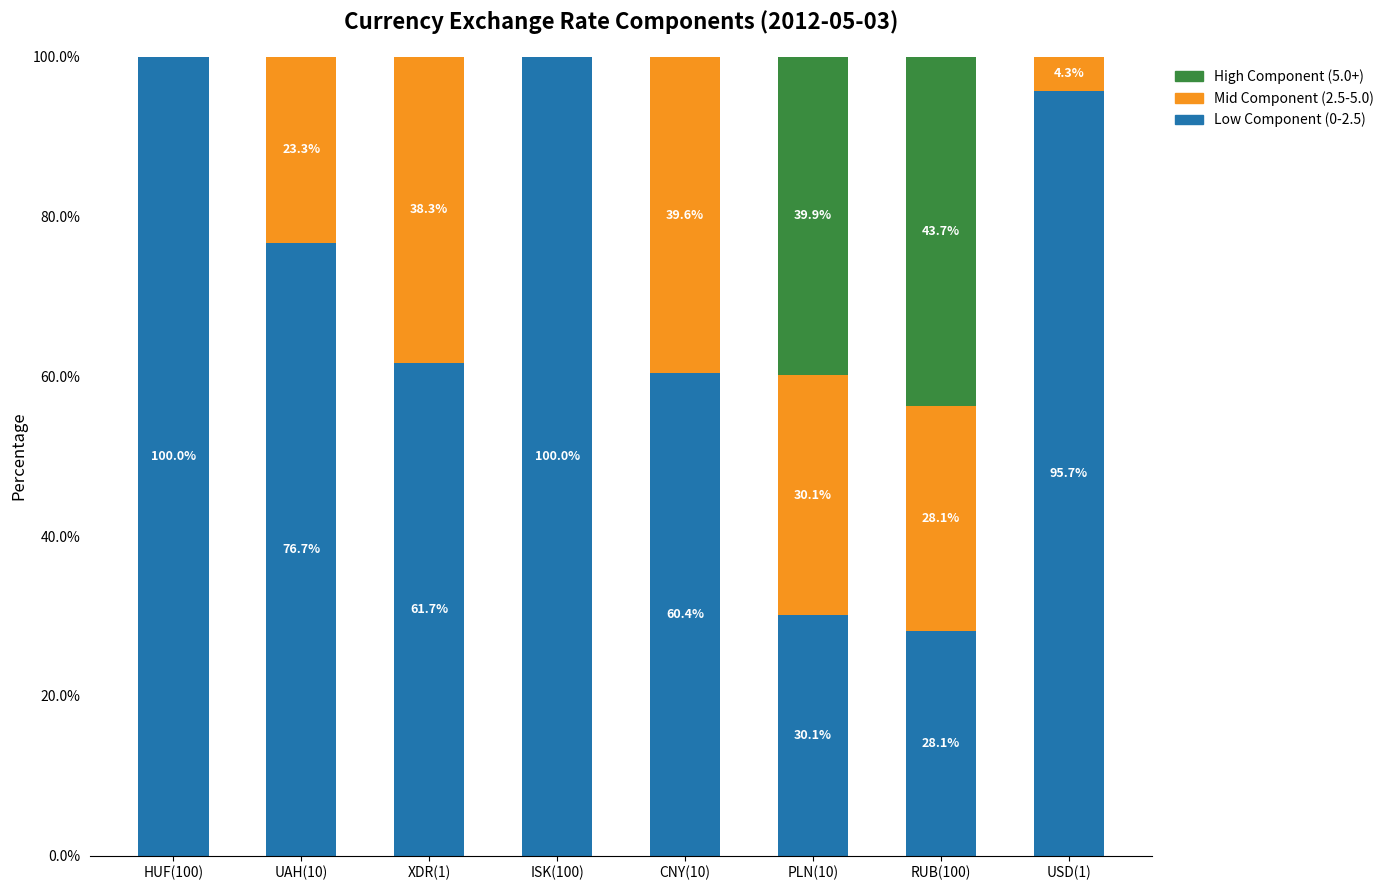

What is the sum of all Low Component (0-2.5) values?

552.7